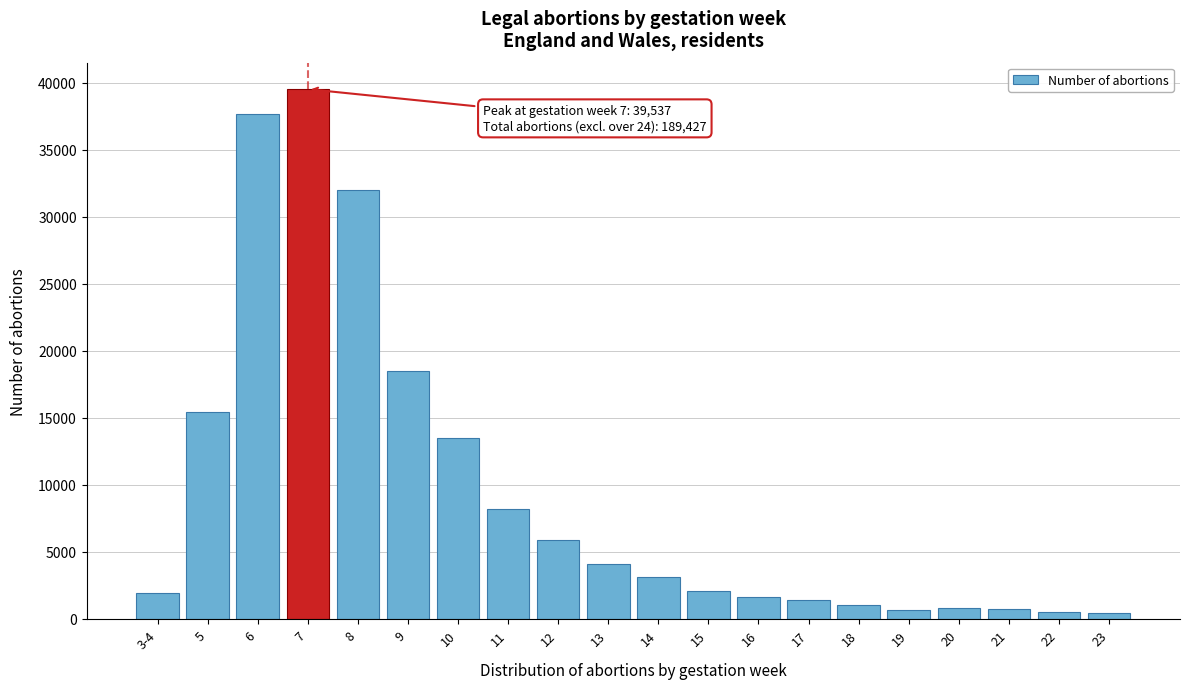

What is the difference between the maximum and minimum values?

39054